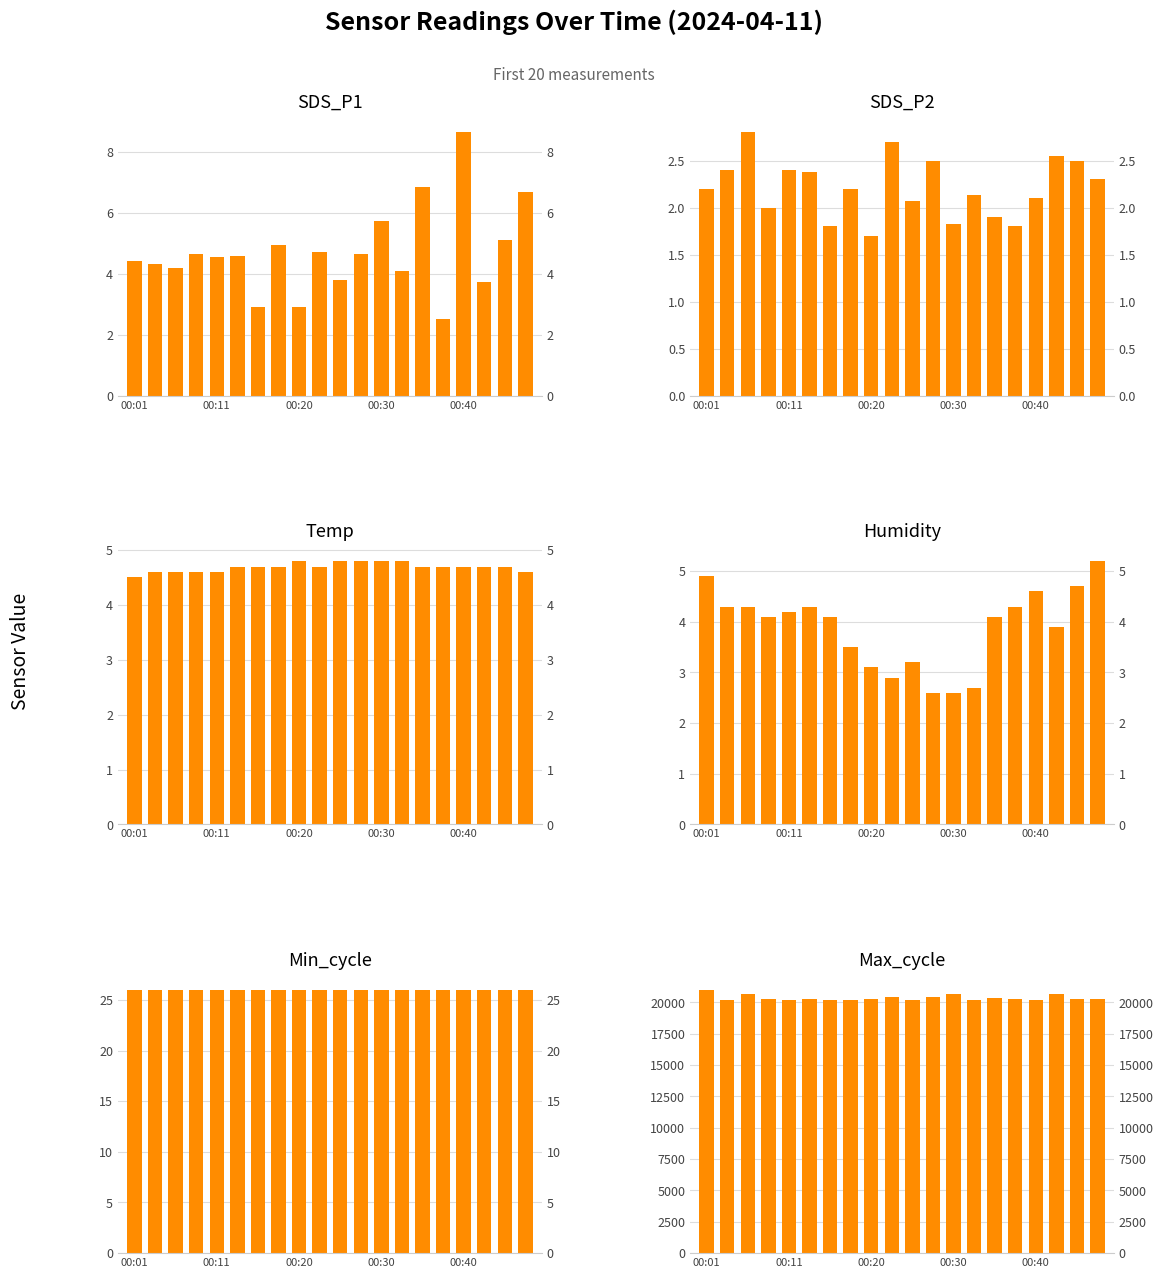

Rank the series by their maximum value, from highest to lowest.

Max_cycle, Min_cycle, SDS_P1, Humidity, Temp, SDS_P2